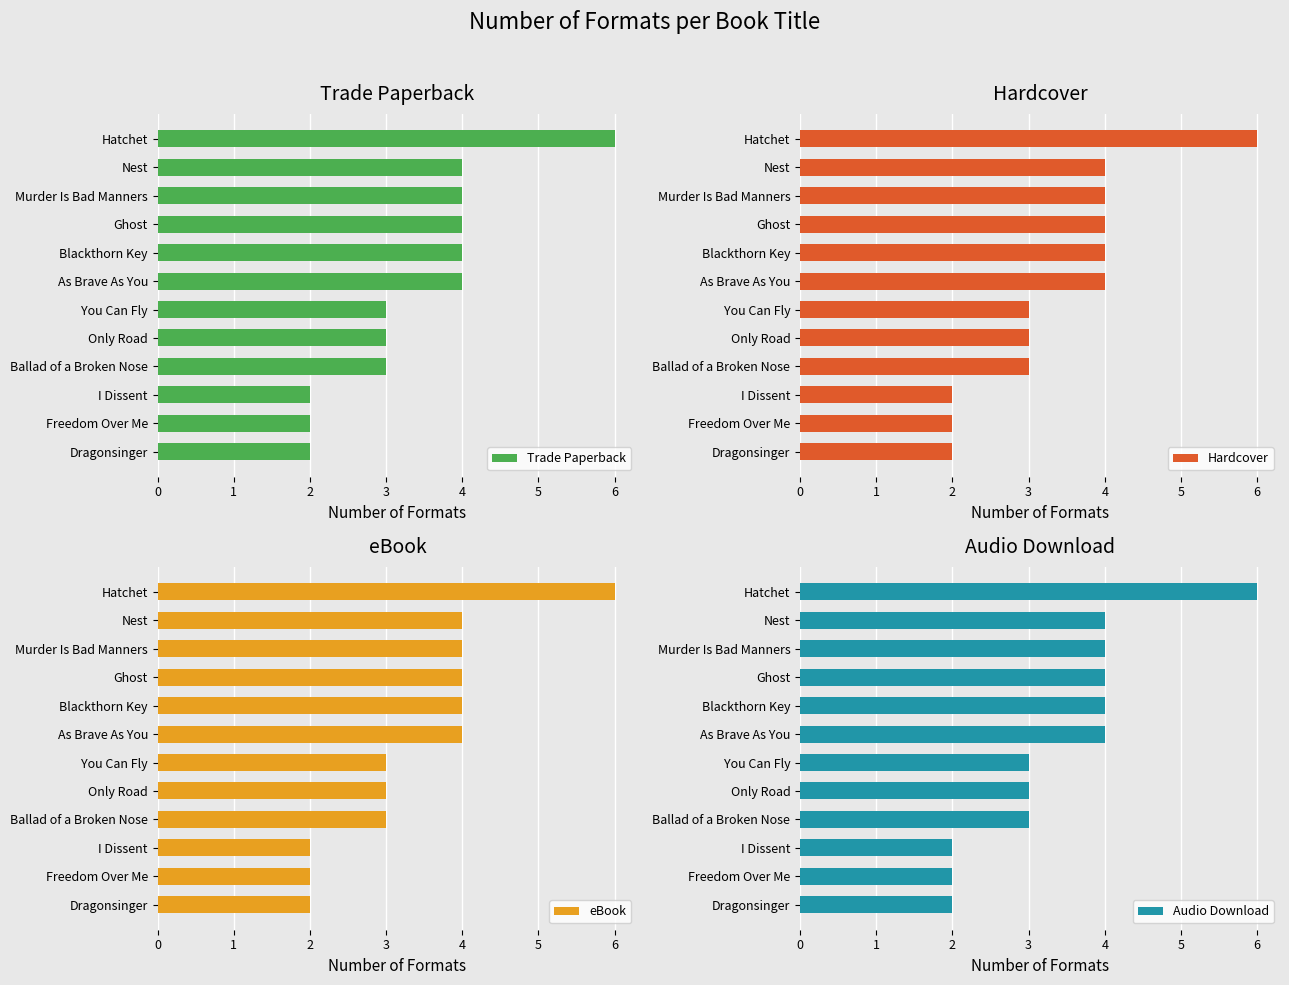

What is the difference between the maximum and minimum values in the Trade Paperback series?

4